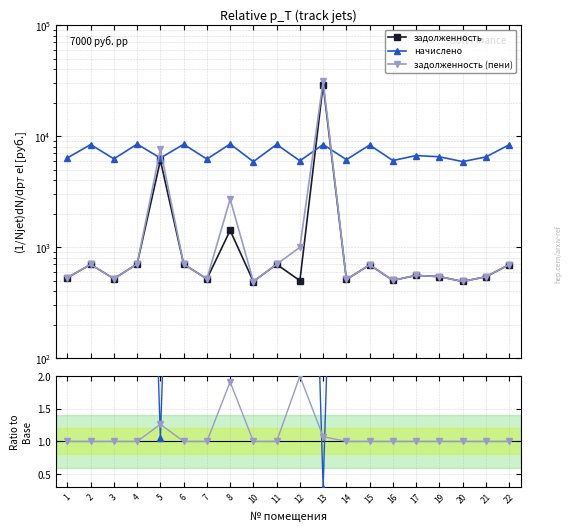

The value of задолженность at 4 is 321.4. True or false?

False